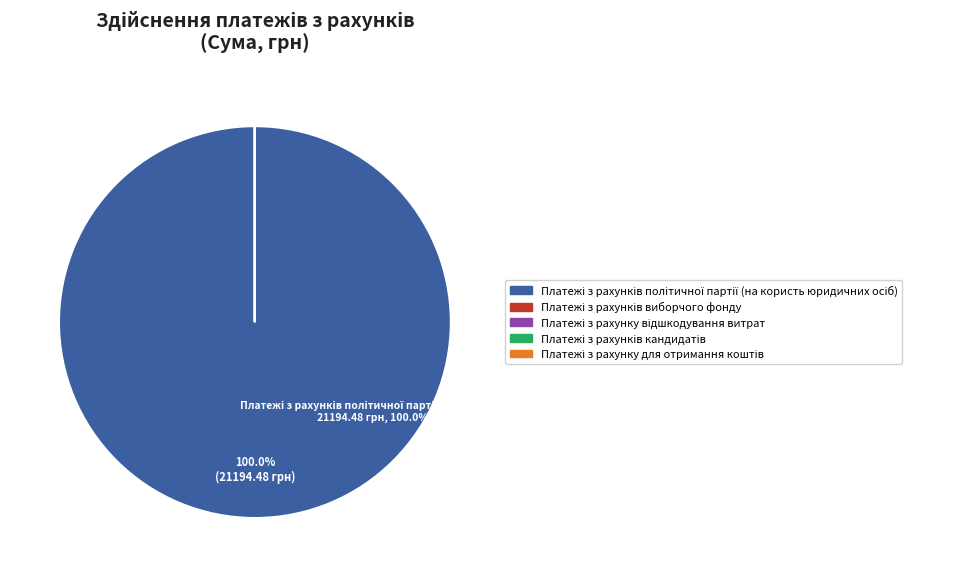

Is there a majority slice in this chart?

Yes